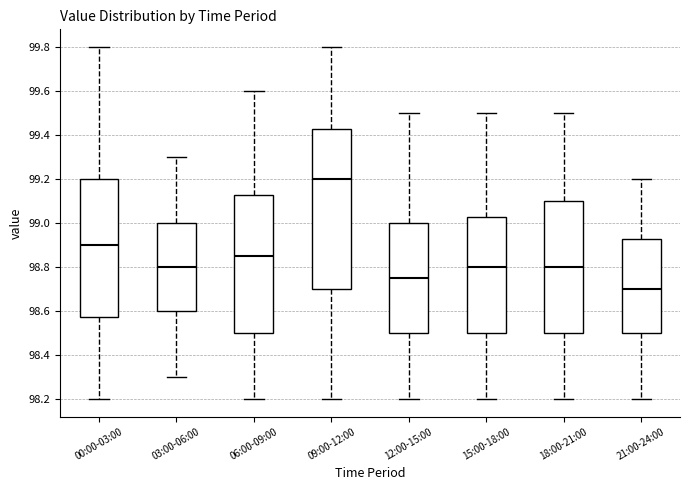

Where does the median line of the box for 06:00-09:00 sit on the y-axis? The values are not printed on the chart, so give them approximately, as read against the axis.

98.86